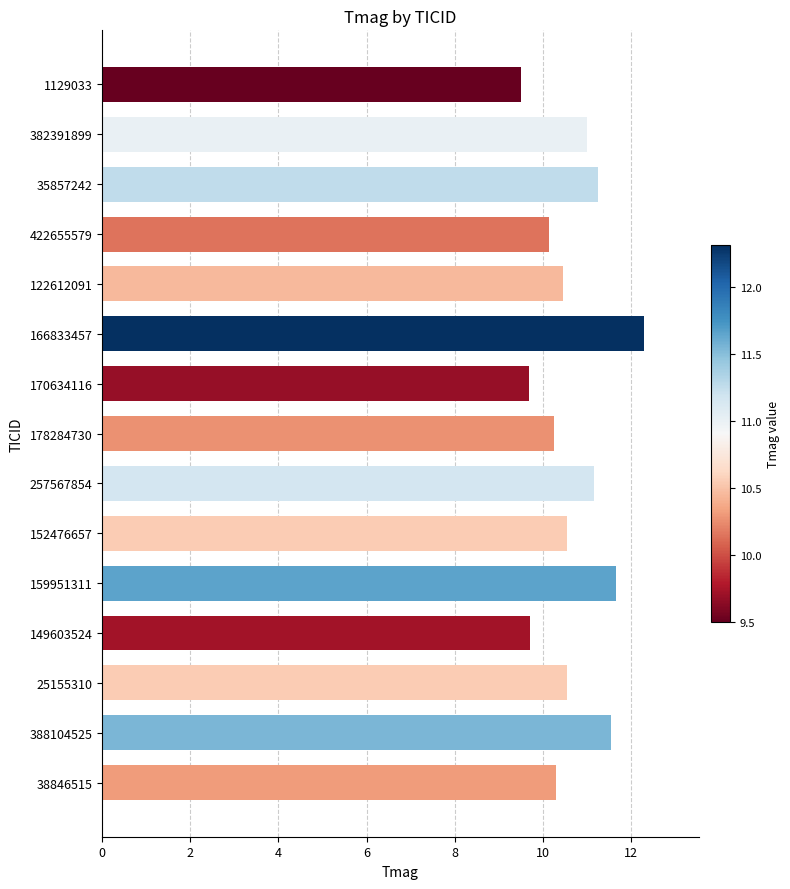

Read the value at 25155310.

10.6